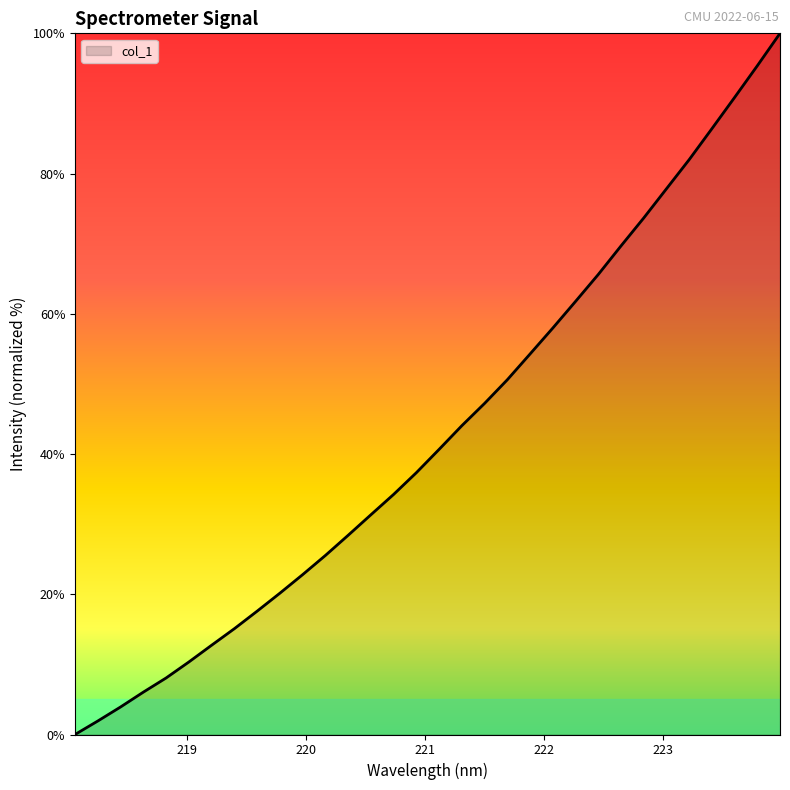

What is the maximum value shown in the chart?

100.0